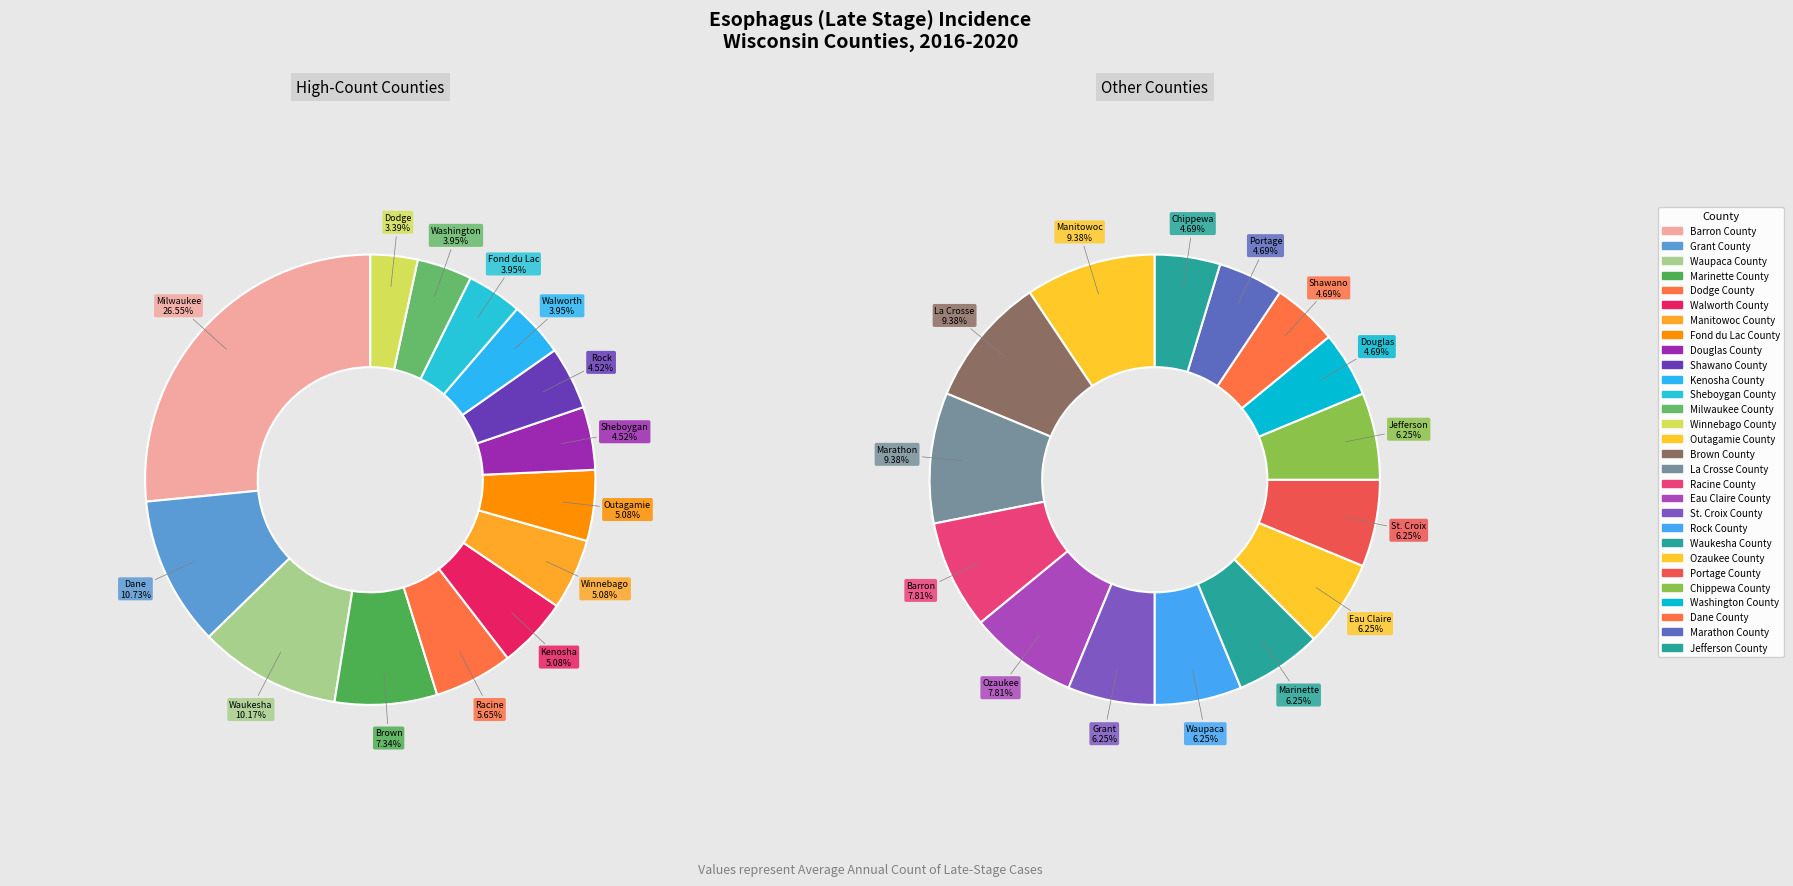

To the nearest percent, what is the difference between the 24 and 7 slice percentages?

1%